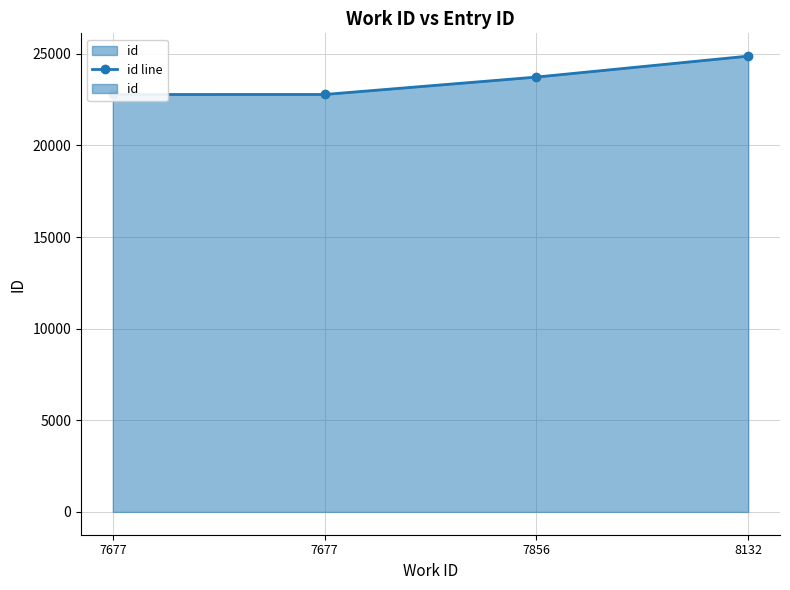

Reading right to left, list all the values displayed in this chart.

24874	23731	22781	22780